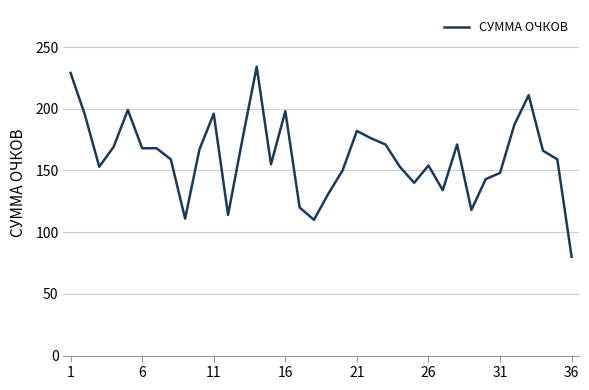

True or false: there are more than 2 points higher than both neighbors.

True